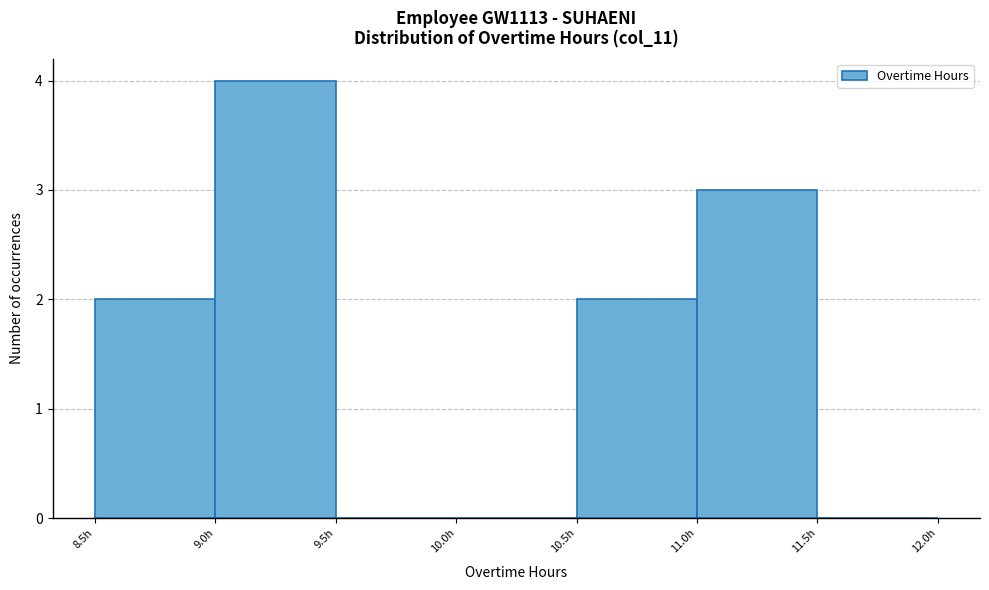

Which range on the x-axis has the tallest bar?

9.0 to 9.5